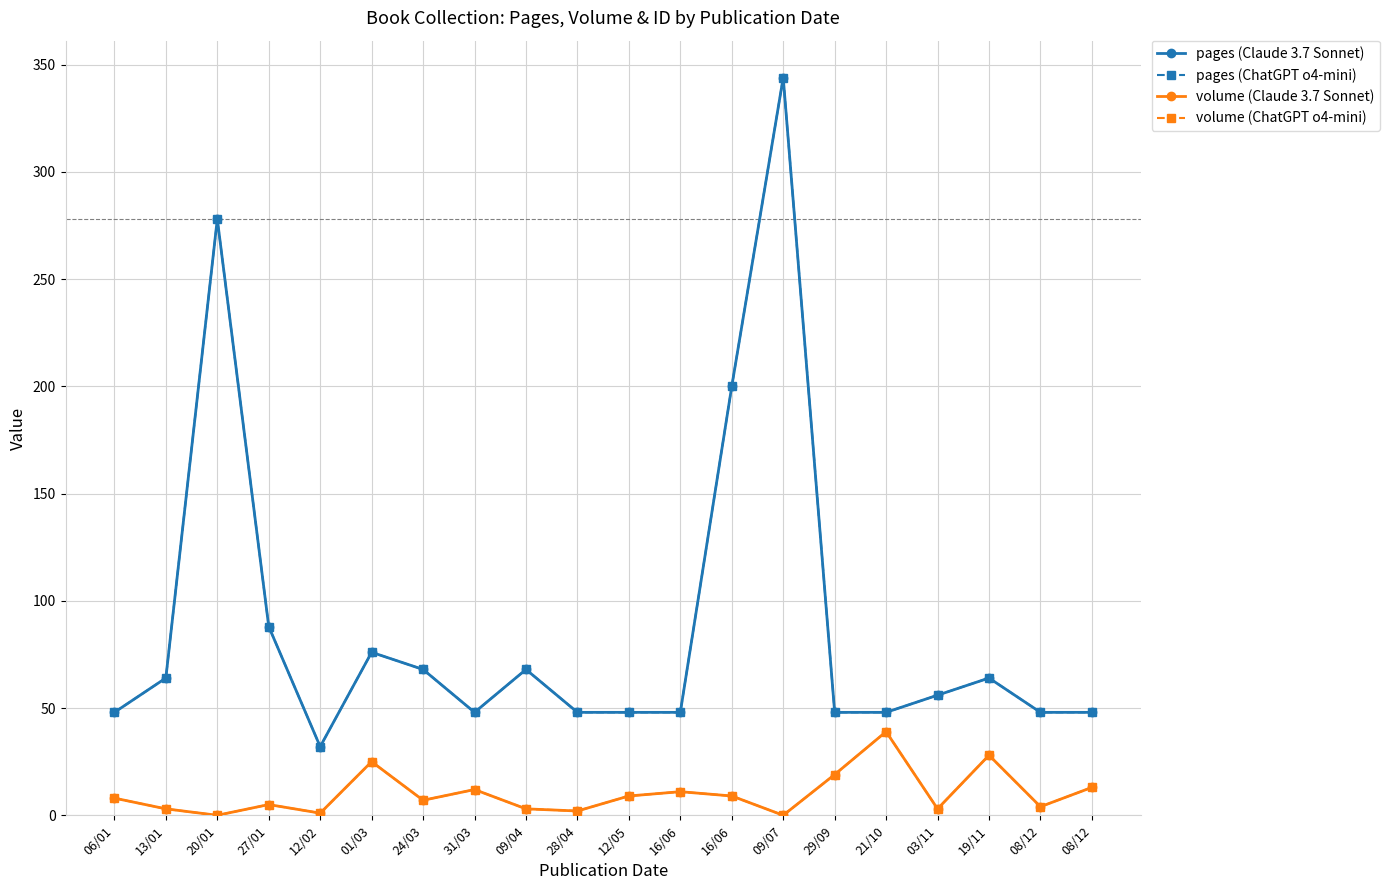

True or false: volume (ChatGPT o4-mini) has more than 1 interior local peaks.

True